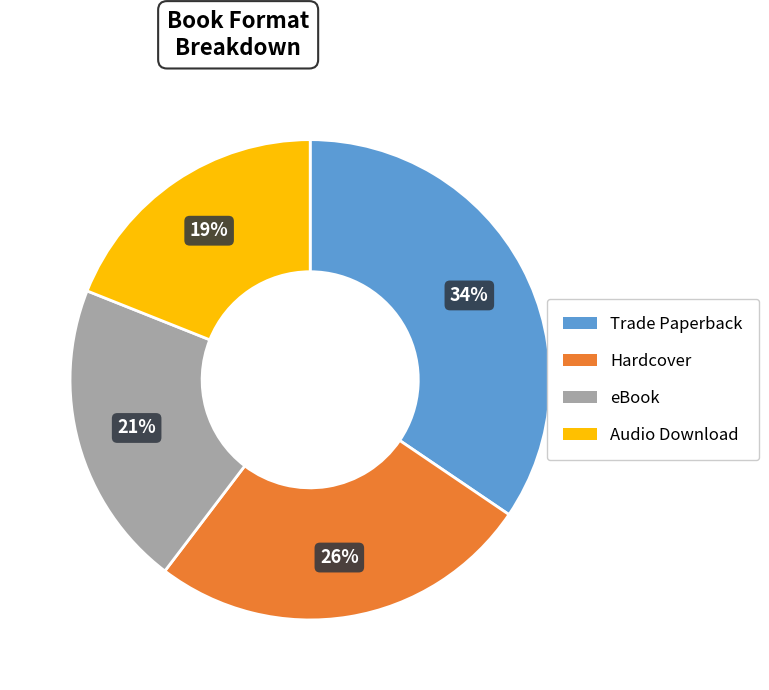

Combined, do Trade Paperback and Audio Download account for over 50%?

Yes